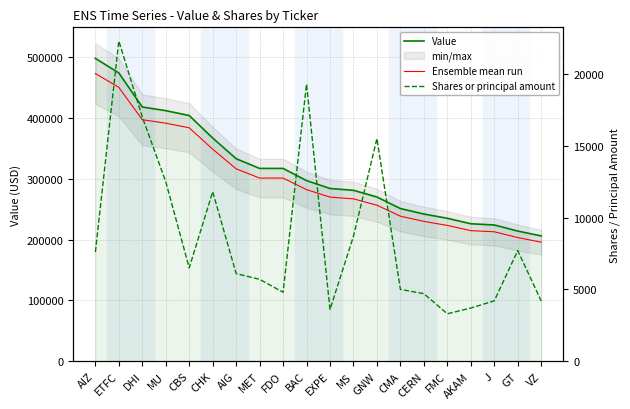

At which category does the chart reach its peak across all series?

AIZ